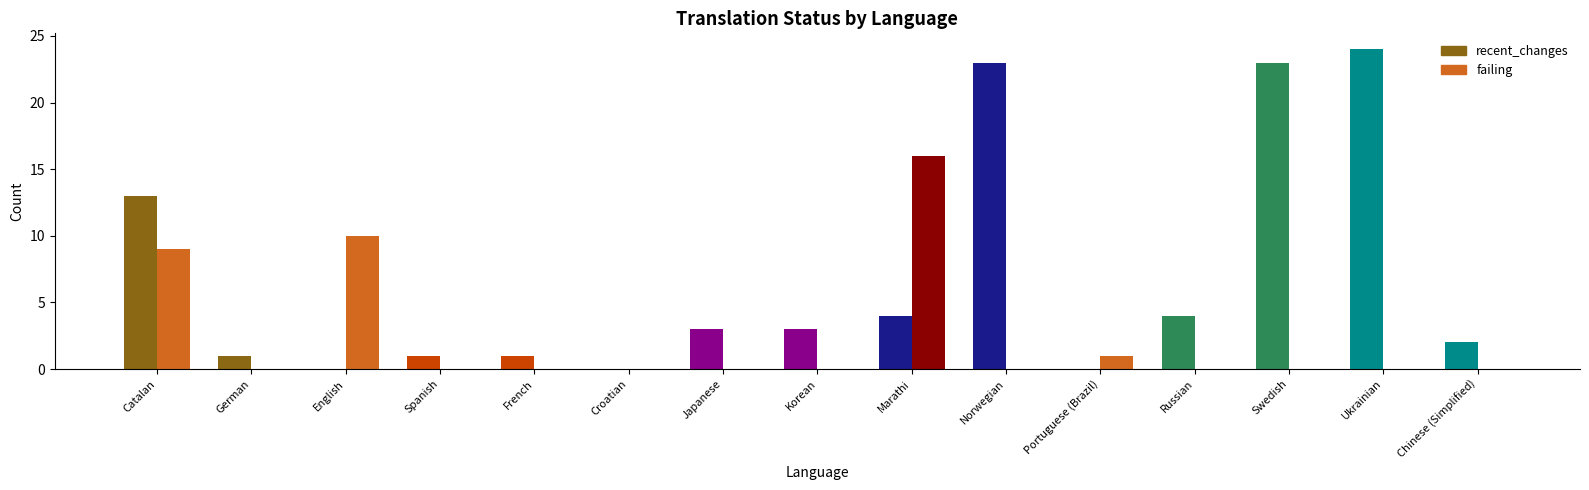

What are all the series names shown in the legend?

recent_changes, failing